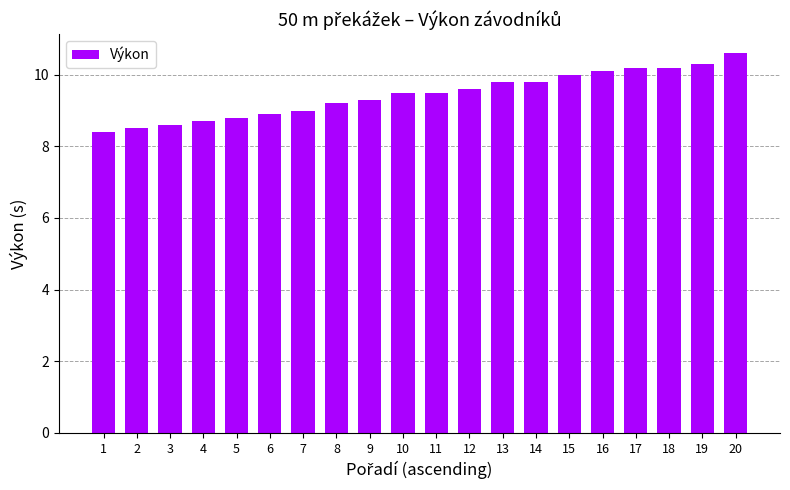

What is the change in value from 14 to 18?

+0.4